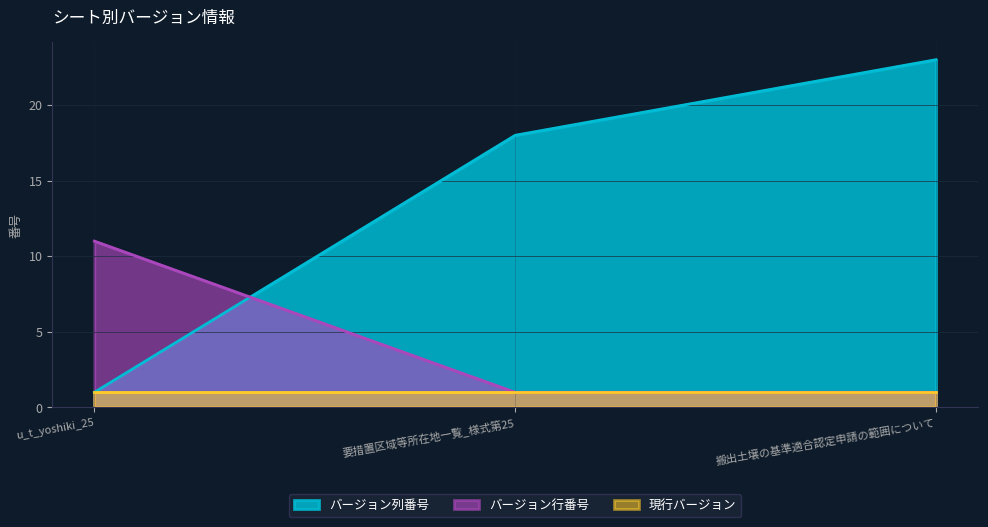

How many values in the バージョン行番号 series exceed 1?

1